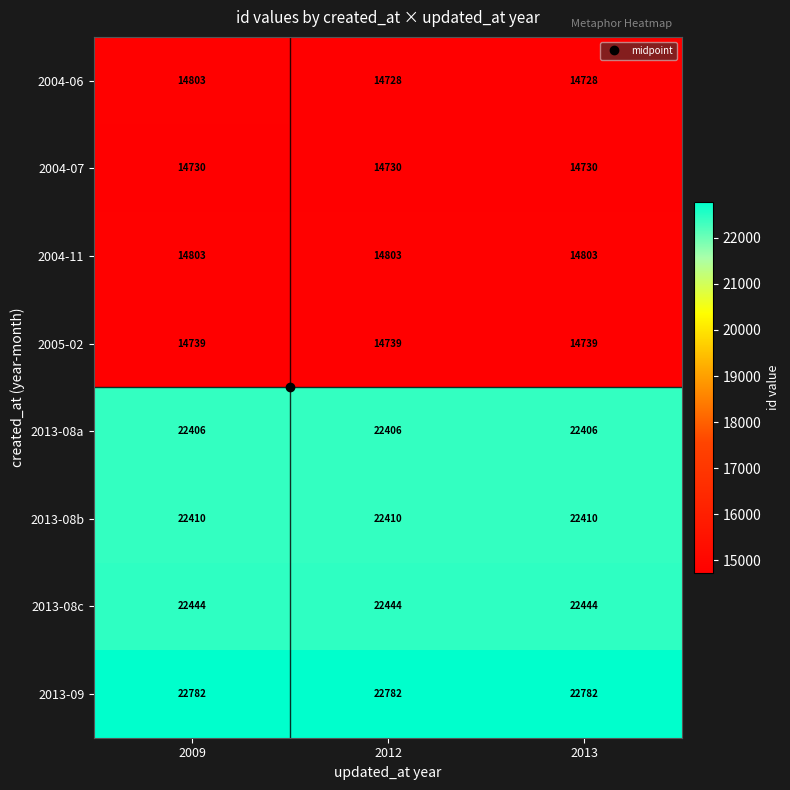

What is the maximum value shown in the chart?

22782